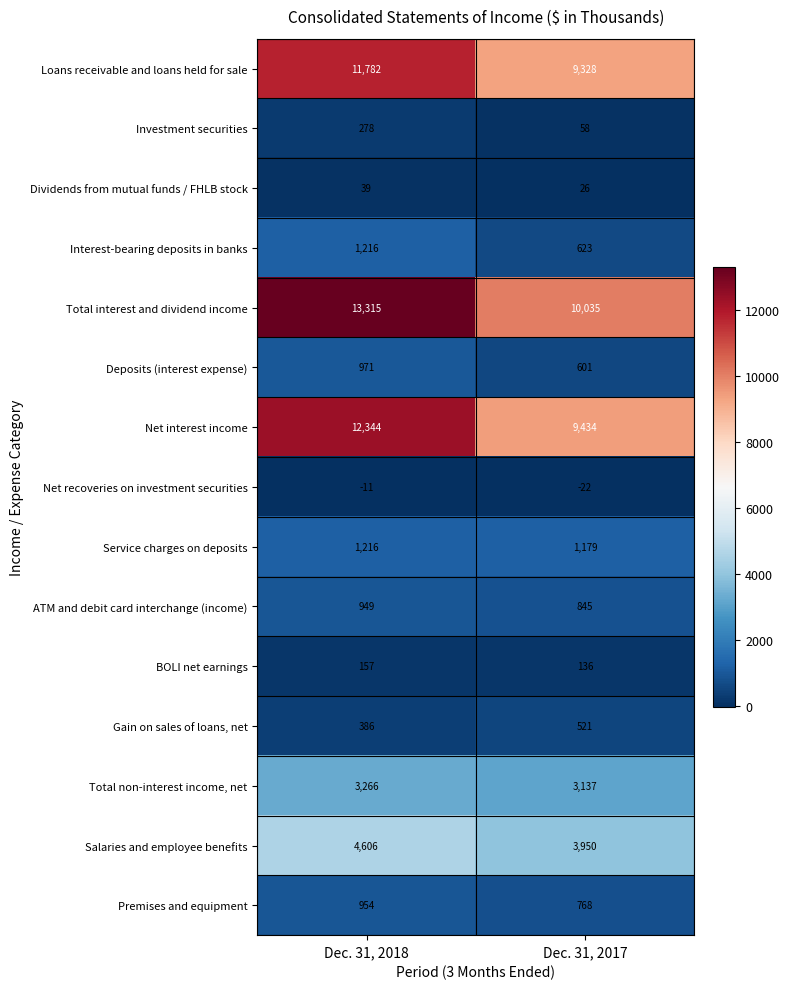

What is the total value across all series at Dec. 31, 2017?

40619